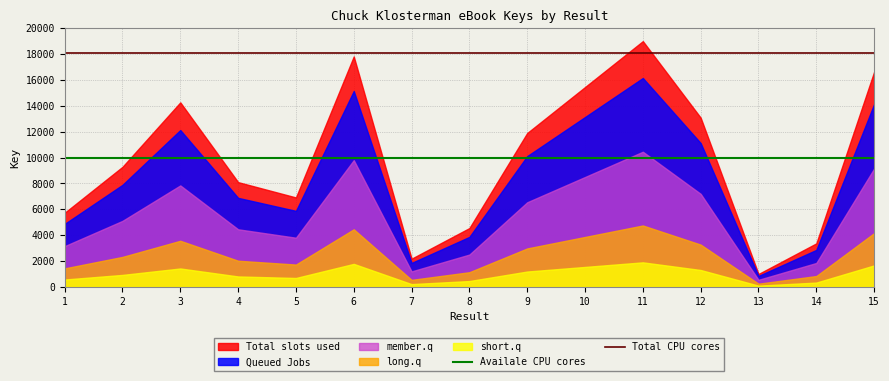

List the series in order of their peak value, highest first.

Total slots used, Queued Jobs, member.q, long.q, short.q